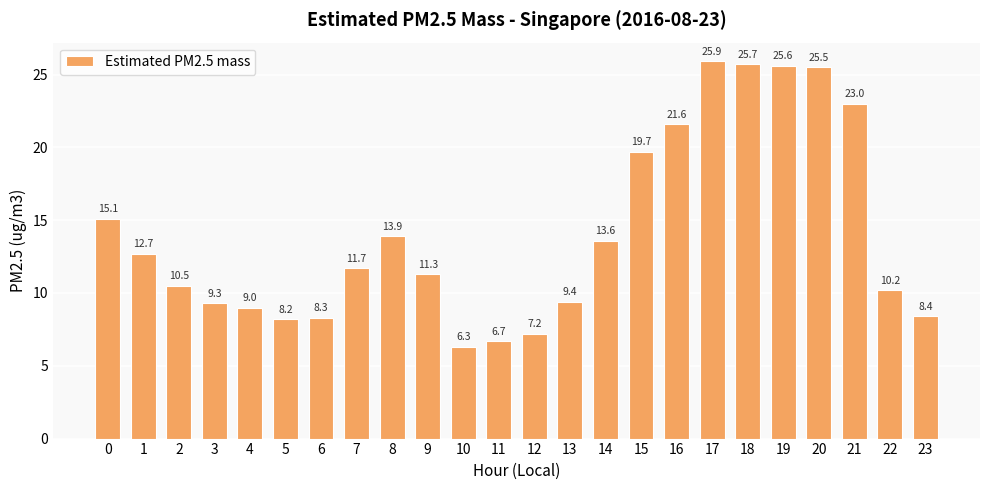

What is the ratio of the value at 16 to the value at 2?

2.1